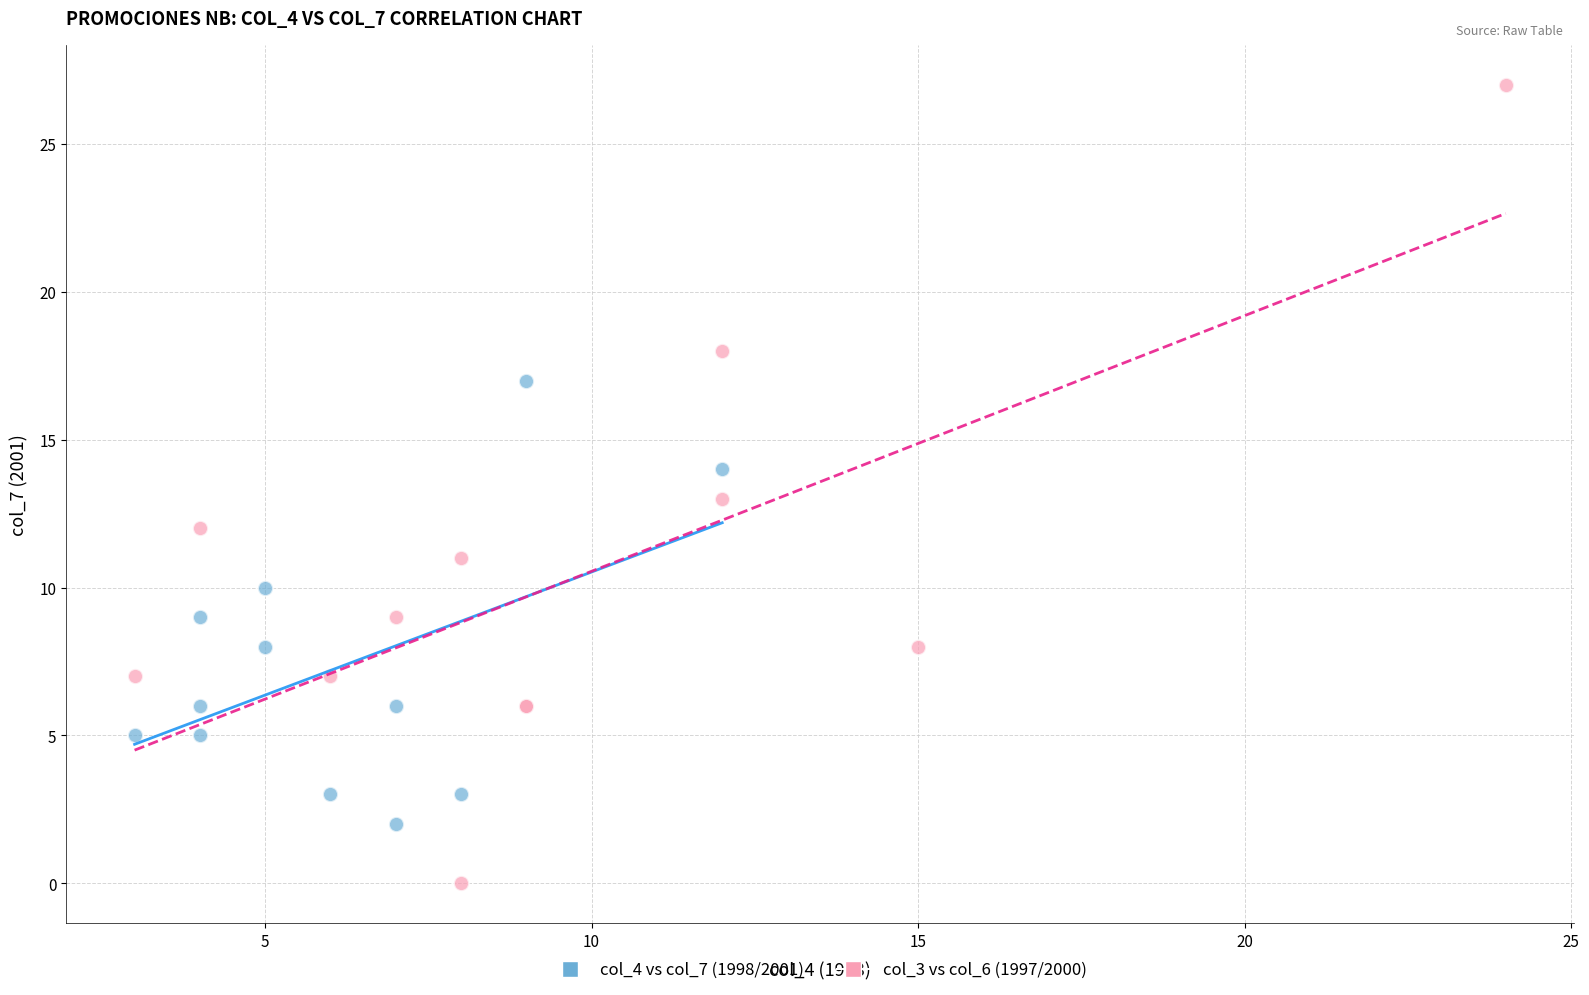

Which series reaches the maximum Y coordinate?

col_3 vs col_6 (1997/2000)